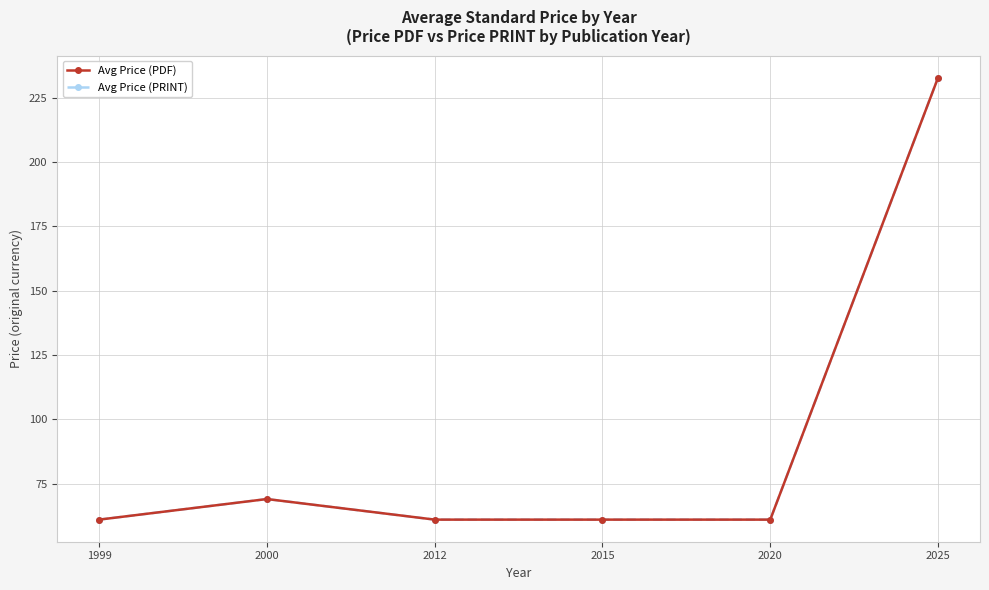

Which label corresponds to the smallest value in the chart?

1999